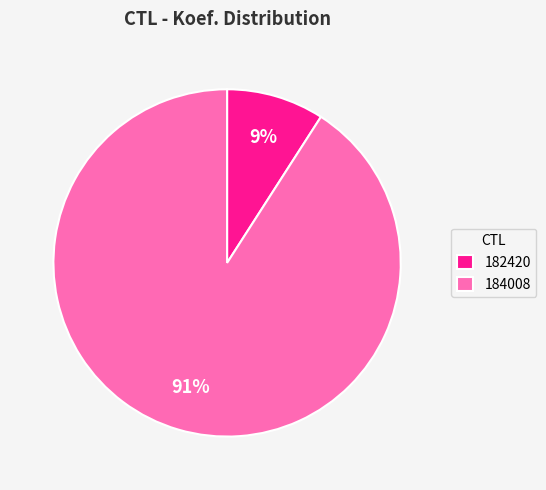

Rank the categories by value from lowest to highest.

182420, 184008